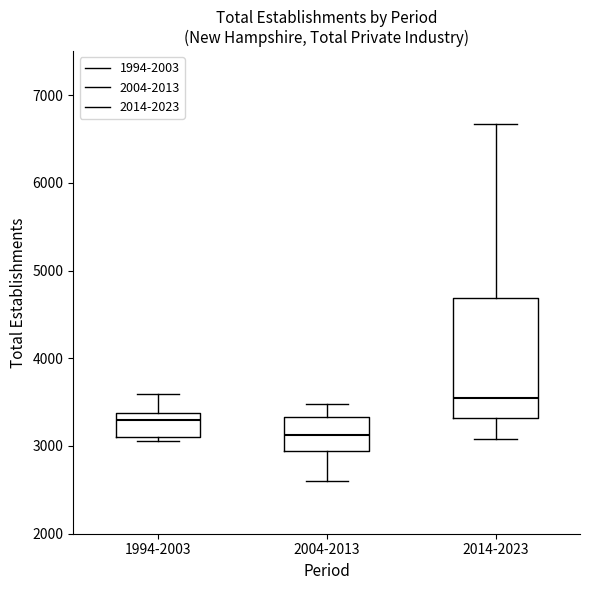

Which box has the highest median line?

2014-2023